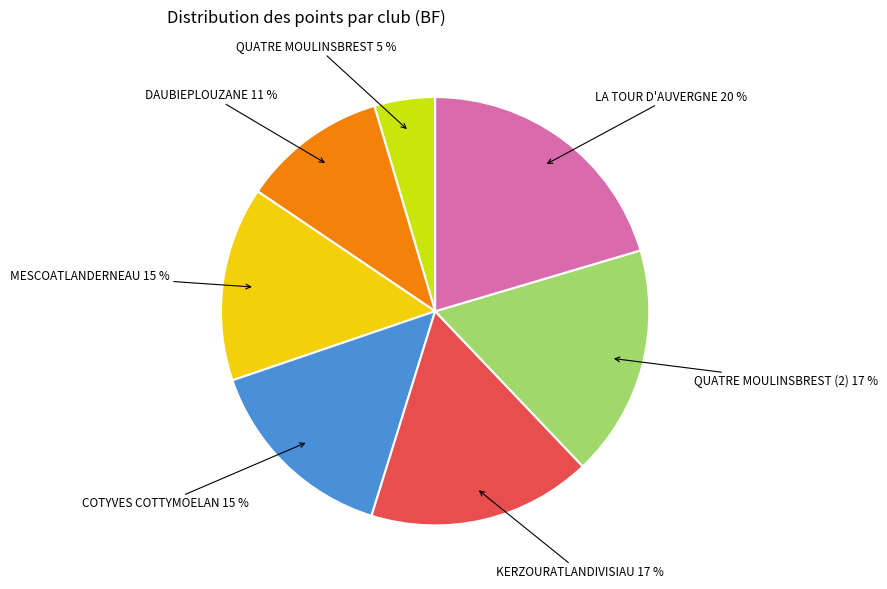

To the nearest percent, what is the average slice percentage?

14%